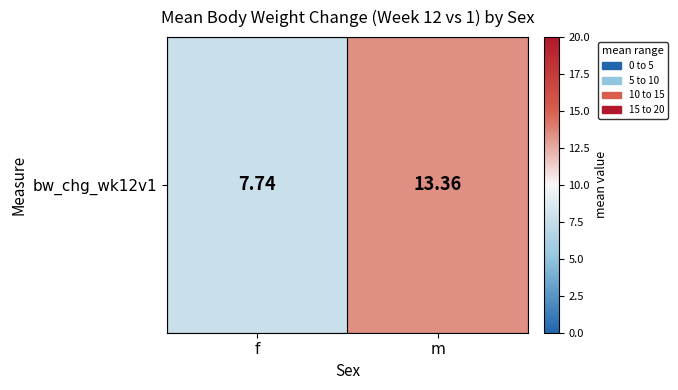

Where does the data first go above 13?

m